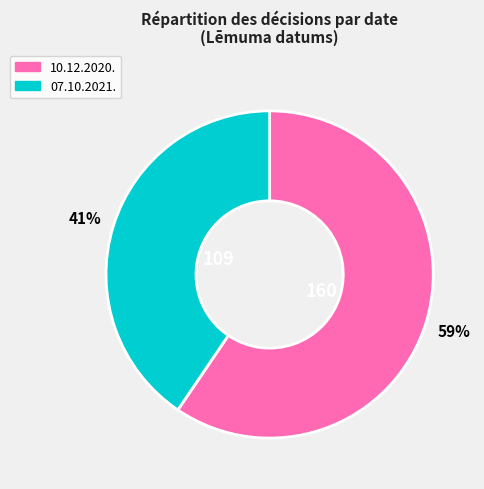

Between 07.10.2021. and 10.12.2020., which is larger?

10.12.2020.